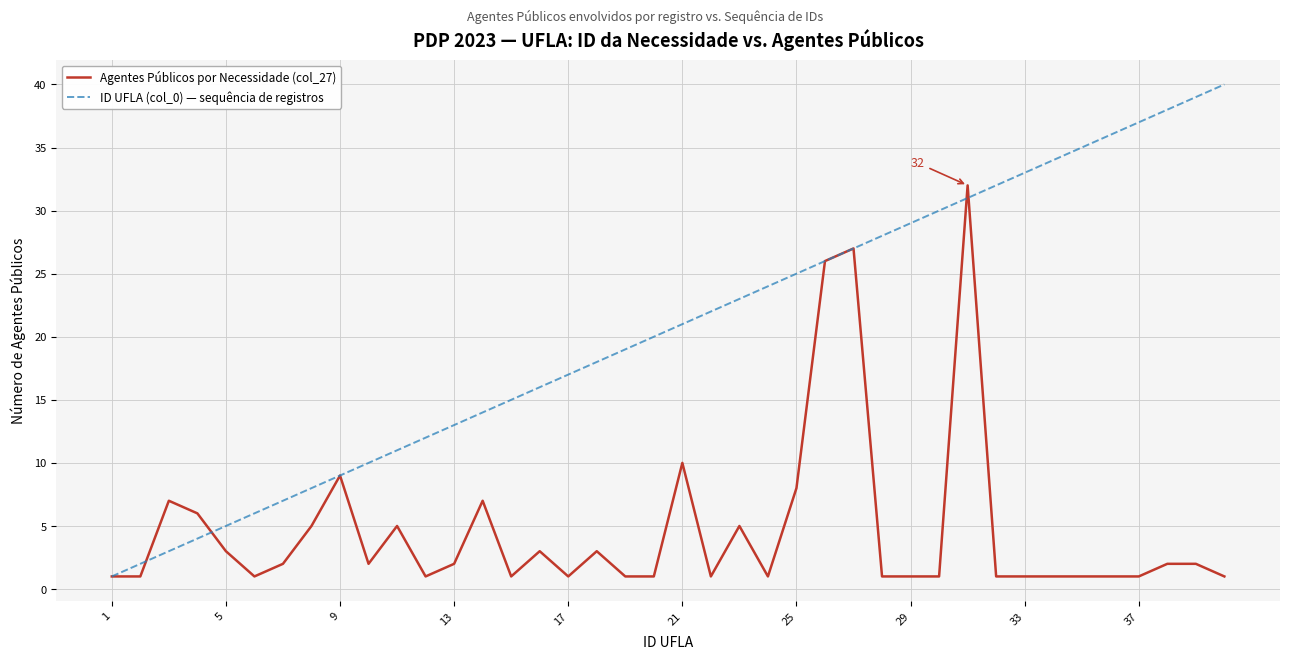

True or false: Agentes Públicos por Necessidade (col_27) and ID UFLA (col_0) — sequência de registros cross at least once.

True